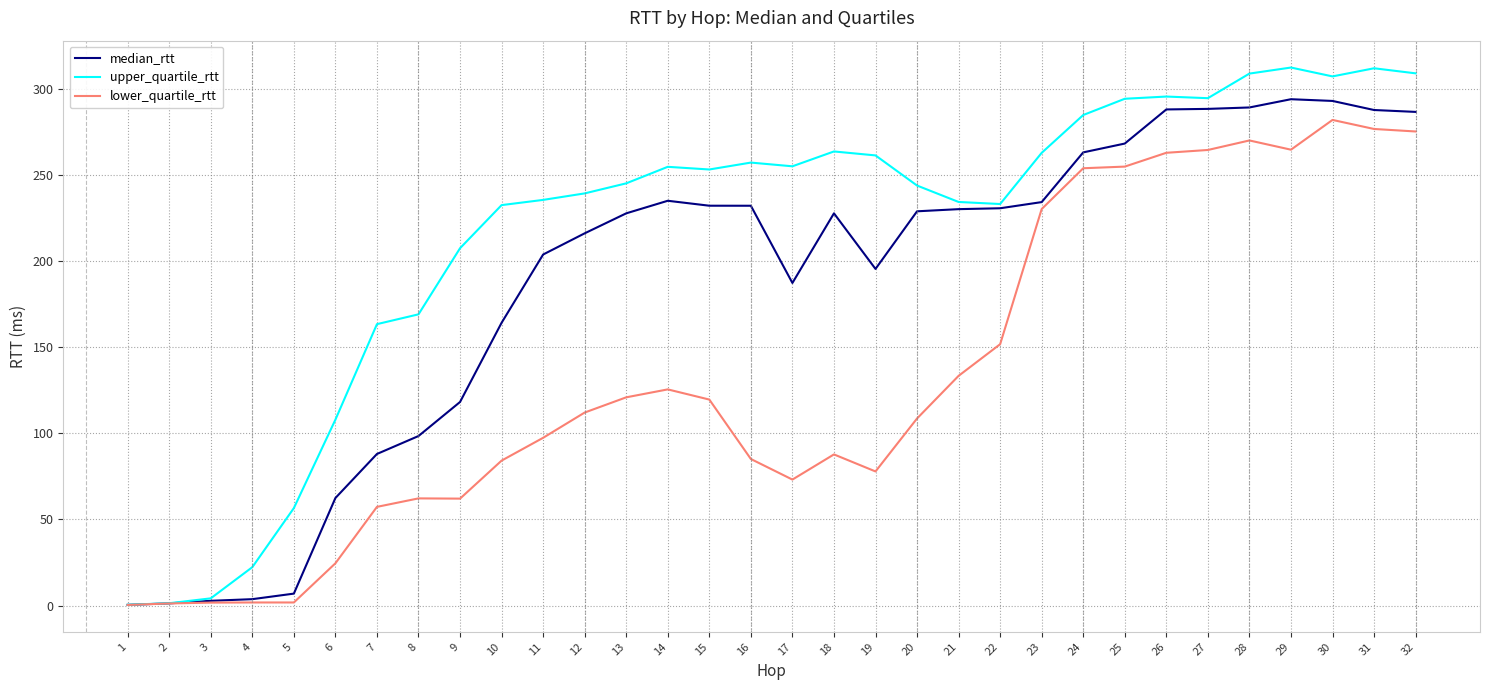

The upper_quartile_rtt series shows 263.5 at 18. True or false?

True